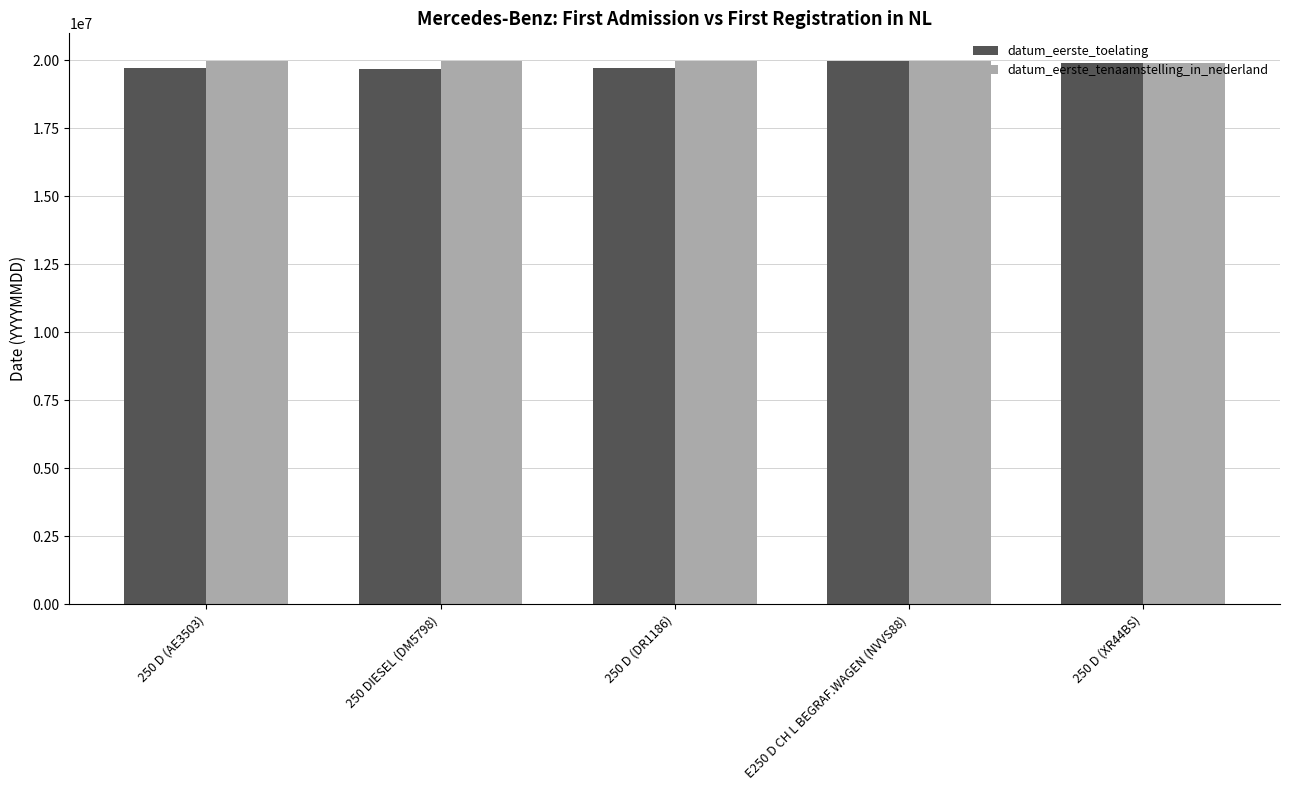

What is the sum of the datum_eerste_toelating values at 250 D (DR1186) and 250 D (AE3503)?

39420507